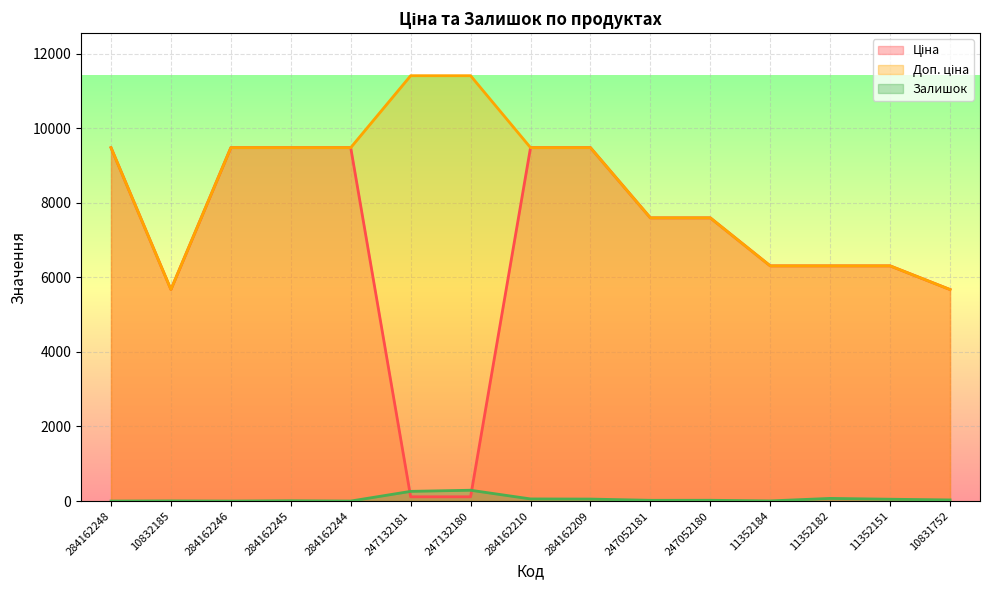

Which has a higher value, 284162209 or 284162210?

284162209